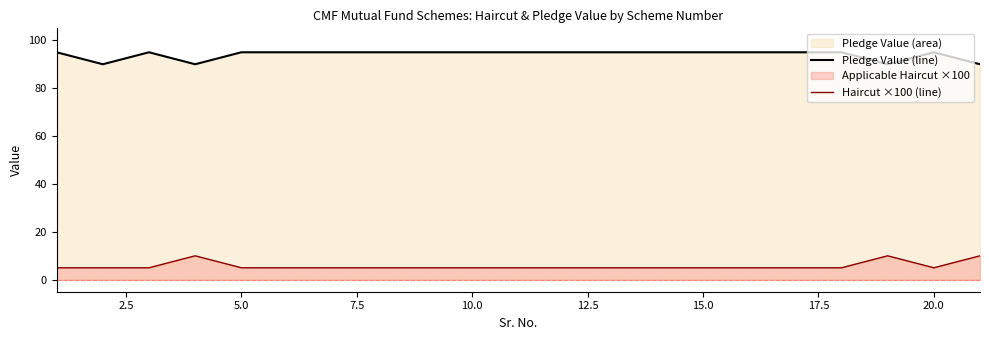

At how many categories does at least one series exceed 12?

21